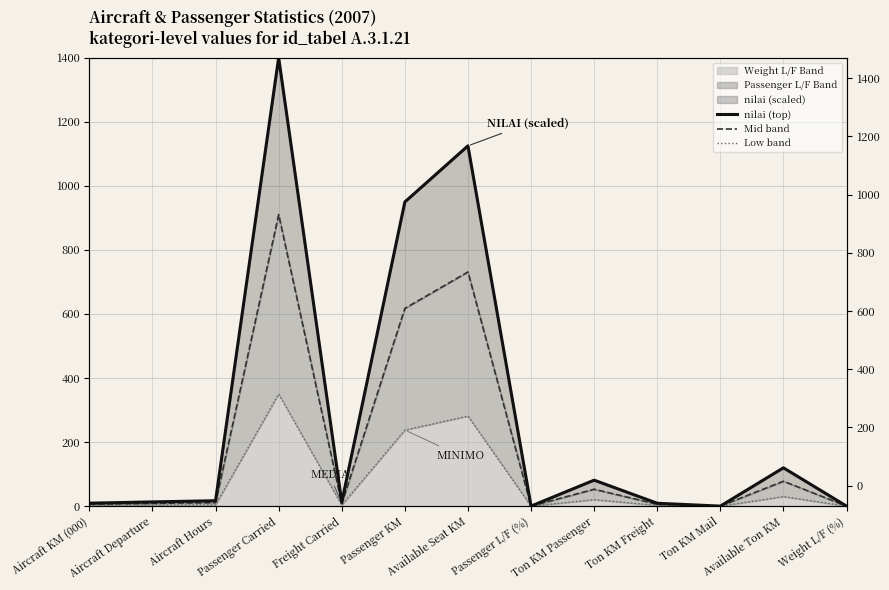

At how many categories does at least one series exceed 686?

3